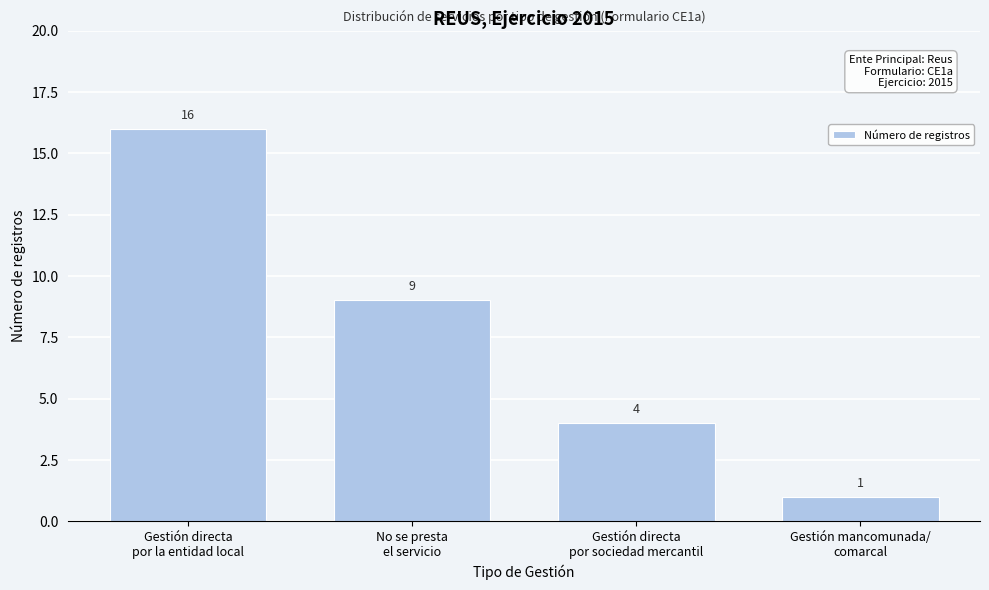

Reading left to right, what are all the values shown in this chart?

16	9	4	1